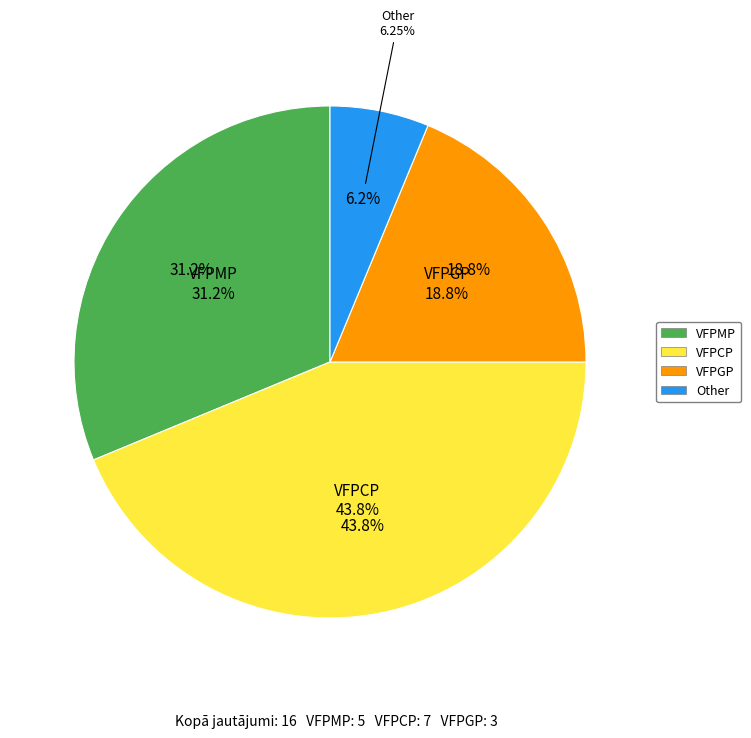

What is the ratio of the value at VFPCP to the value at VFPMP?

1.4